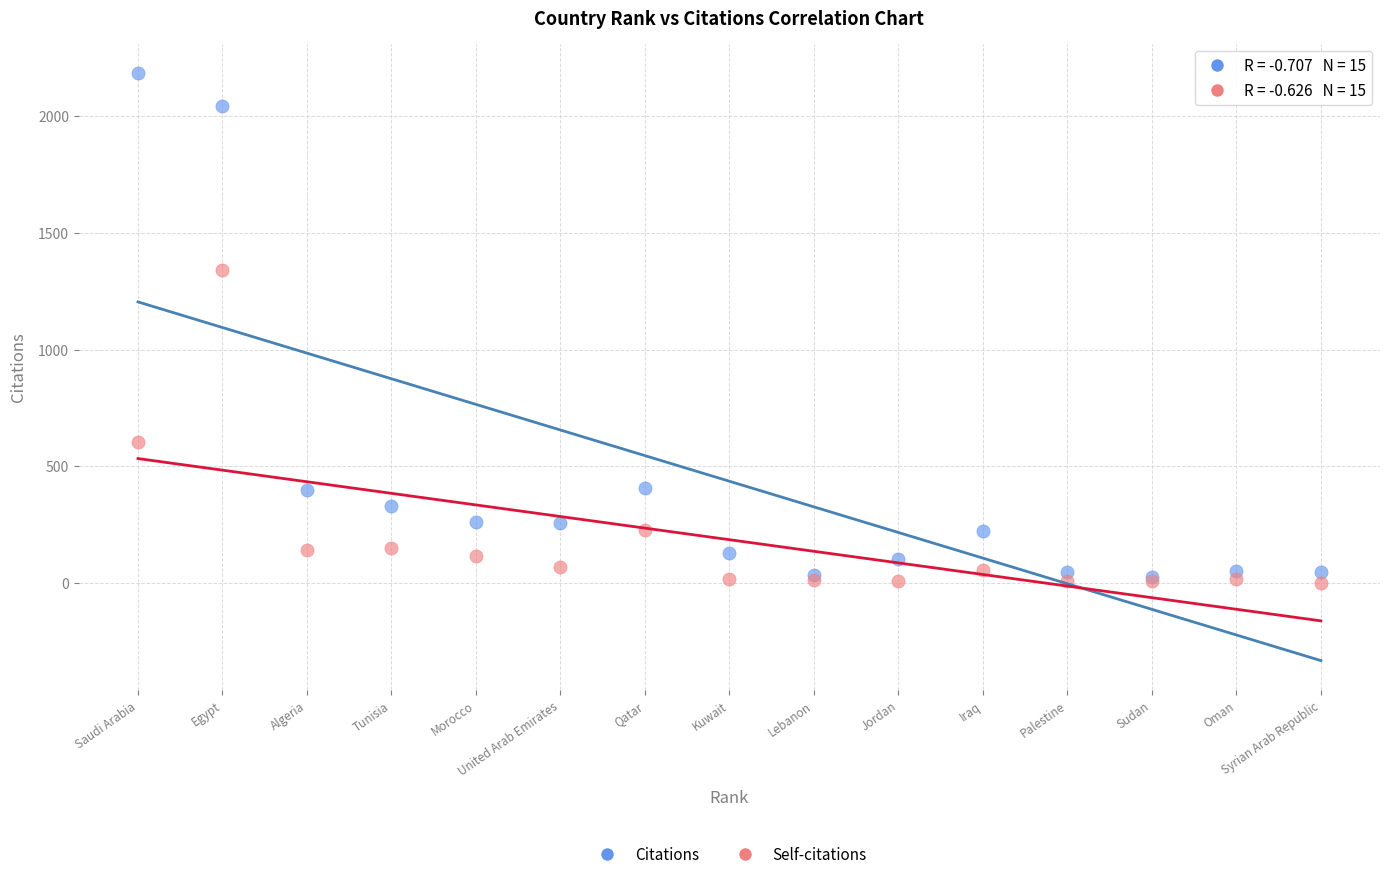

In the Citations series, what Y value is closest to 1105?

405